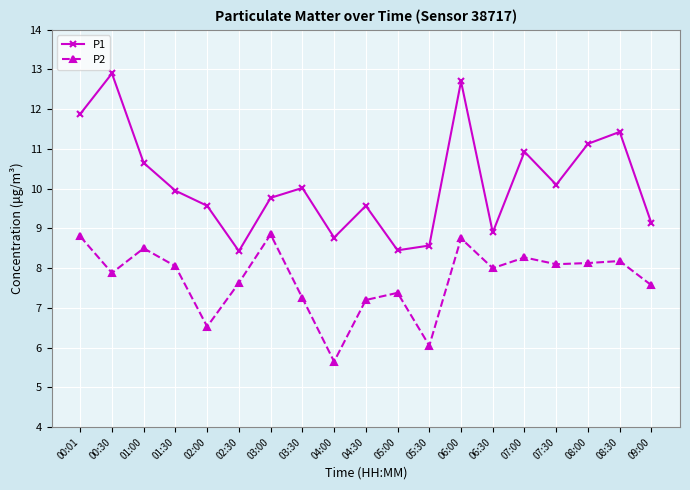

True or false: P2 and P1 cross at least once.

False